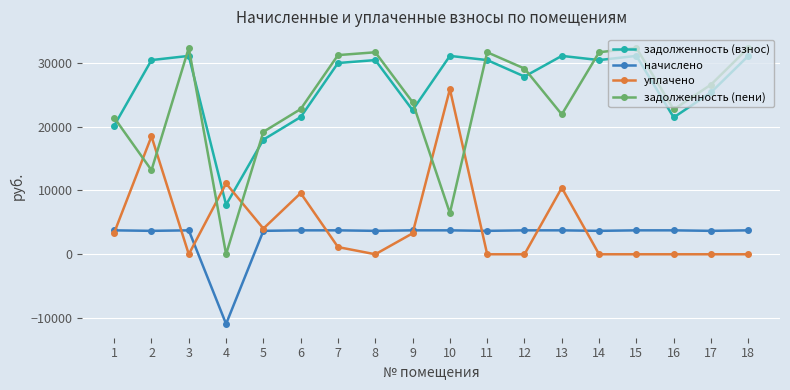

True or false: начислено and задолженность (пени) cross at least once.

False